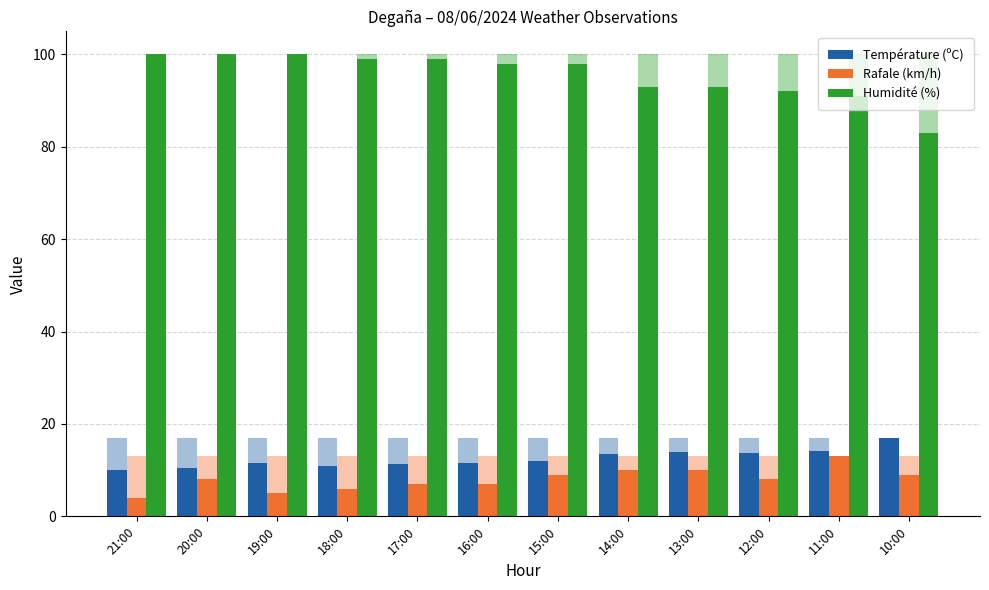

What value does the Rafale (km/h) series have at 16:00?

7.0